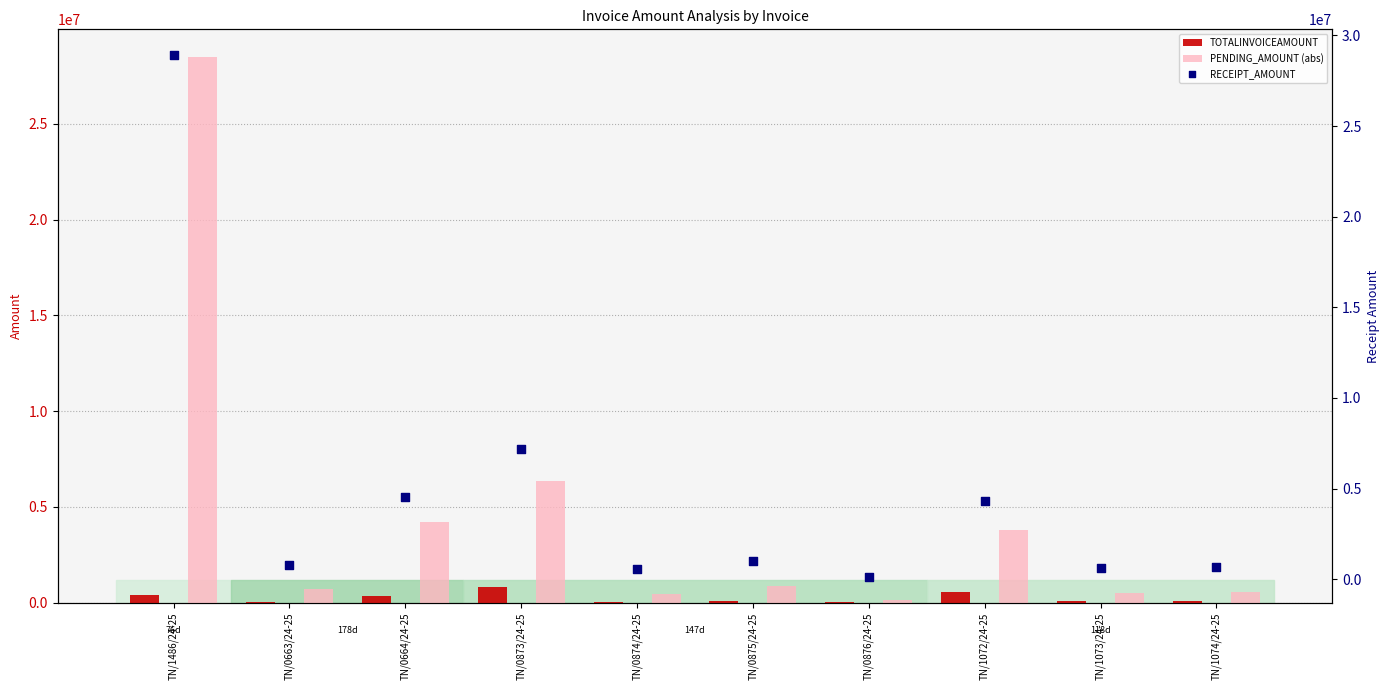

Which series has the largest total across all categories?

RECEIPT_AMOUNT